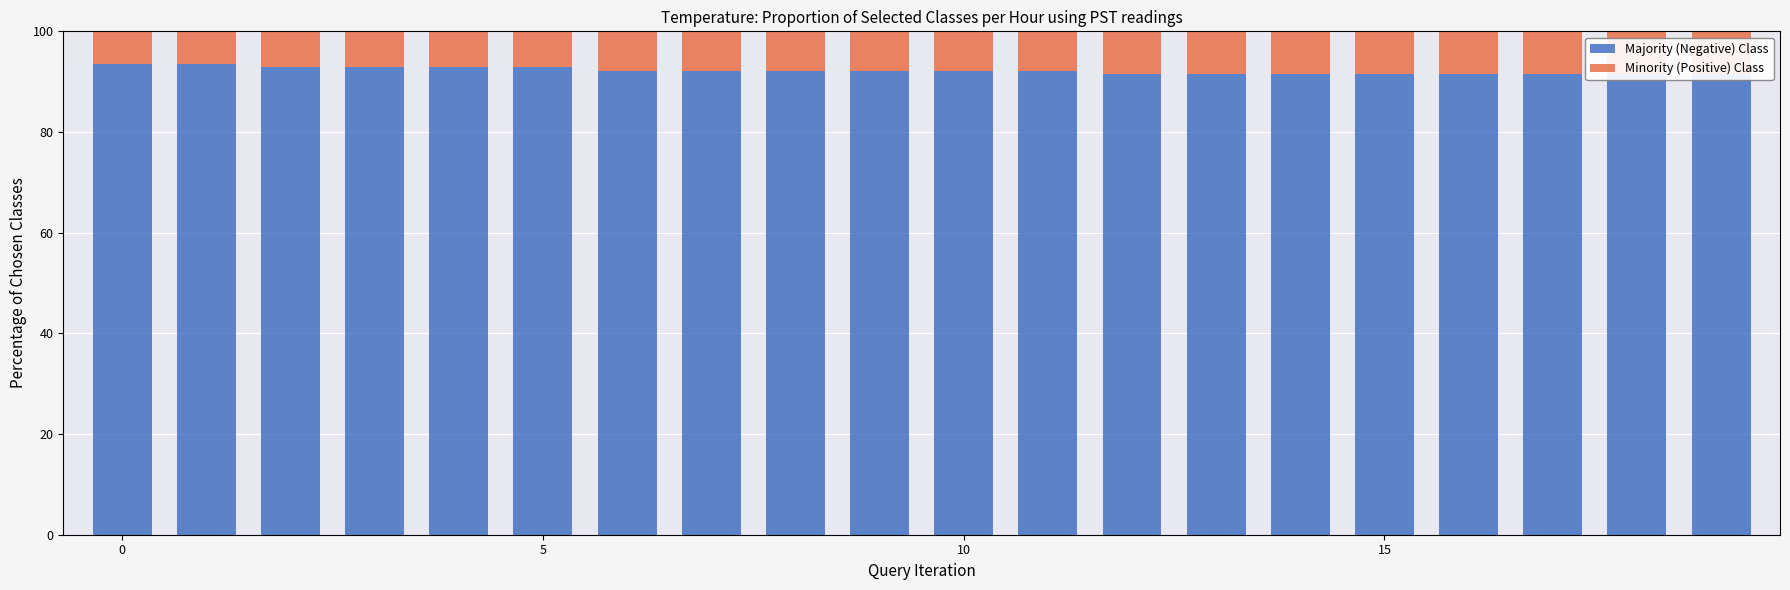

What is the average value of the Majority (Negative) Class series?

92.1